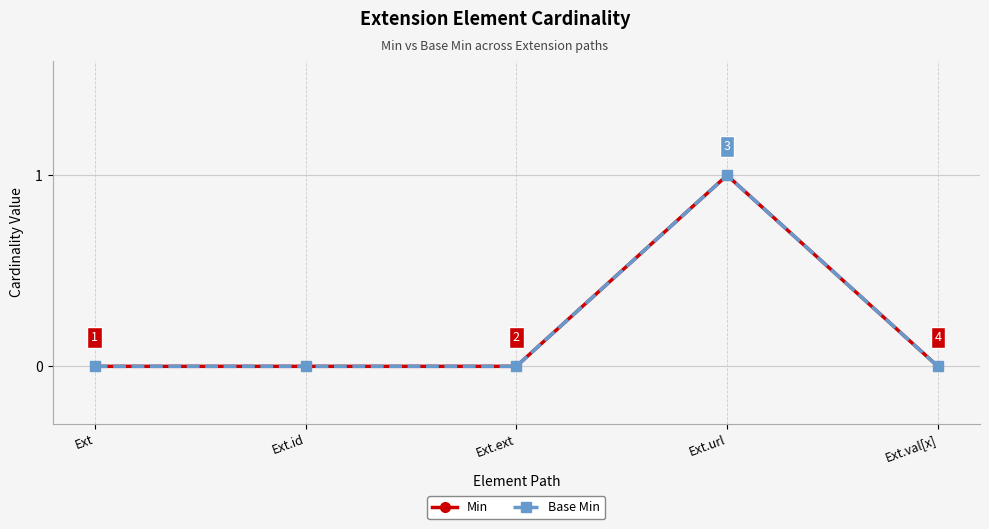

Is this an area chart (filled region under the line)?

No